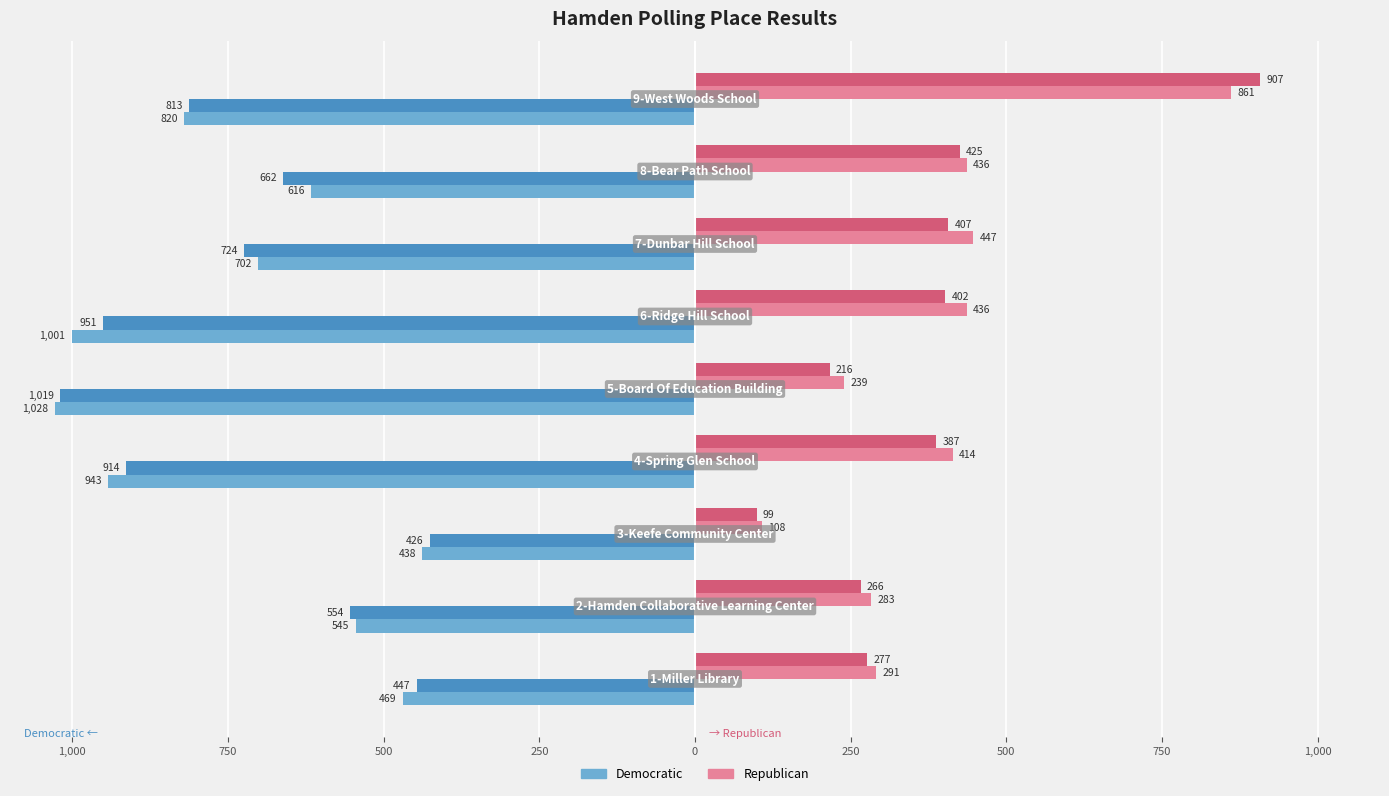

True or false: Lauren Garrett (D) has a value of -253 at 750.

False